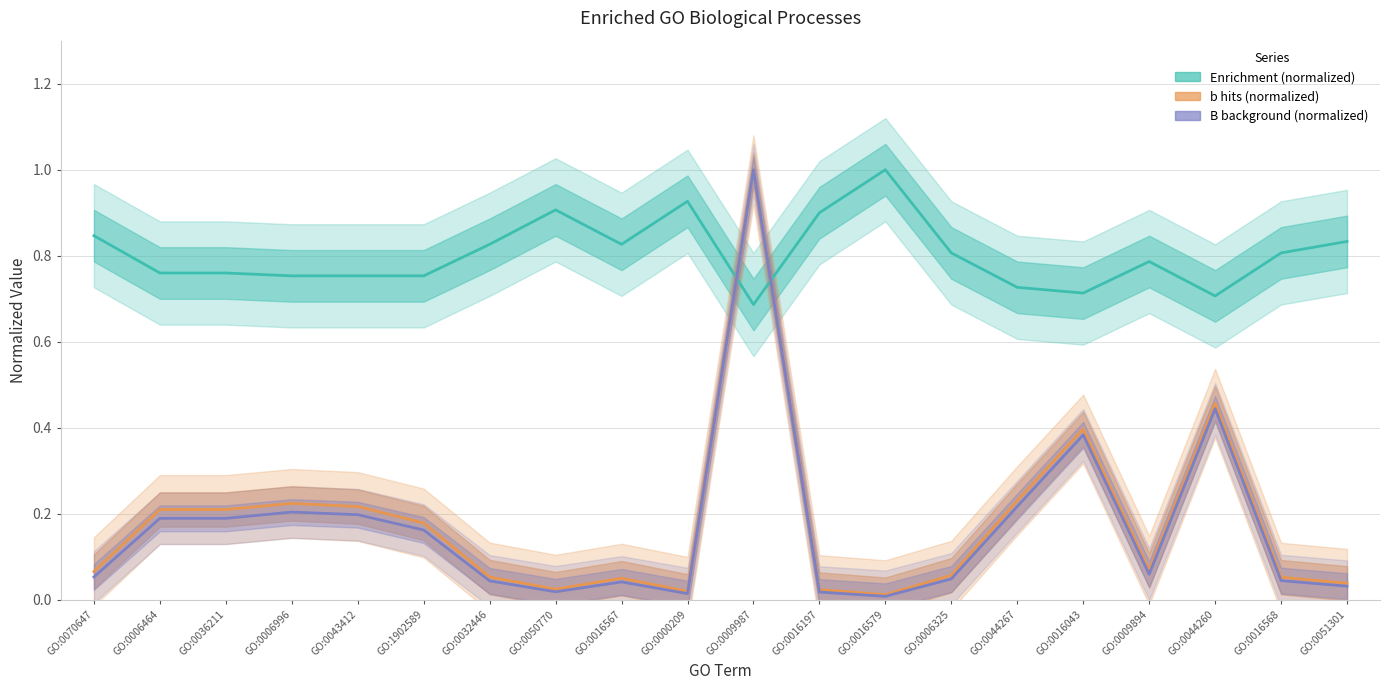

True or false: B background (normalized) has a value of 0.0 at GO:0016579.

True